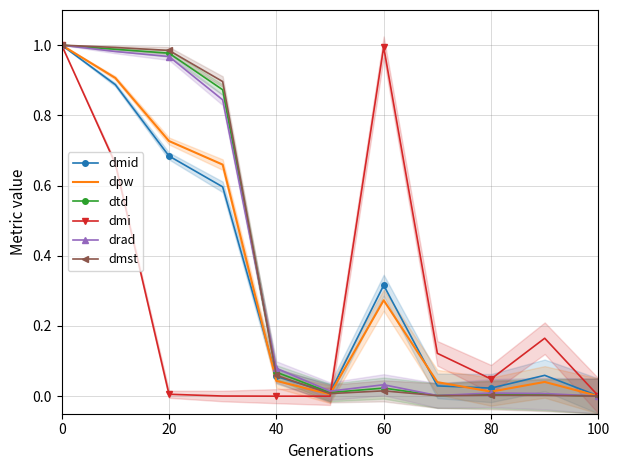

Reading left to right, extract all data points from this chart.

dmid: 1.0	0.9	0.7	0.6	0.1	0.0	0.3	0.0	0.0	0.1	0.0
dpw: 1.0	0.9	0.7	0.7	0.0	0.0	0.3	0.0	0.0	0.0	0.0
dtd: 1.0	1.0	1.0	0.9	0.1	0.0	0.0	0.0	0.0	0.0	0.0
dmi: 1.0	0.7	0.0	0.0	0.0	0.0	1.0	0.1	0.0	0.2	0.0
drad: 1.0	1.0	1.0	0.8	0.1	0.0	0.0	0.0	0.0	0.0	0.0
dmst: 1.0	1.0	1.0	0.9	0.1	0.0	0.0	0.0	0.0	0.0	0.0